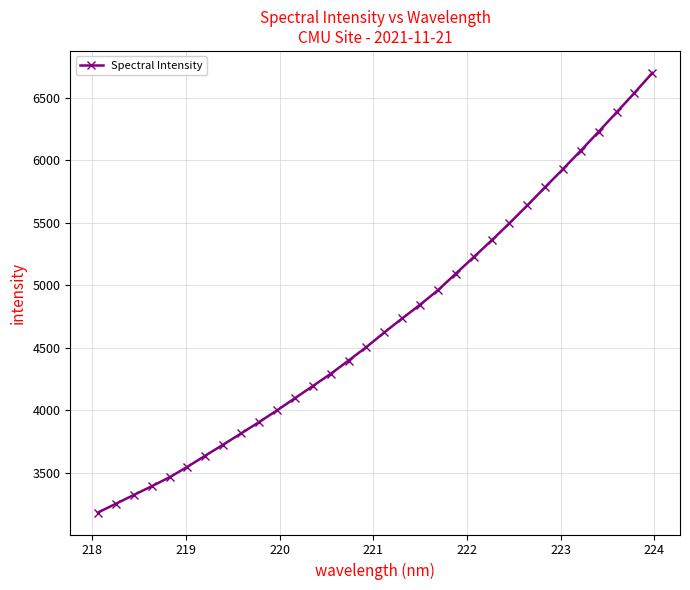

What is the value of the 11th point from the left?

3999.0